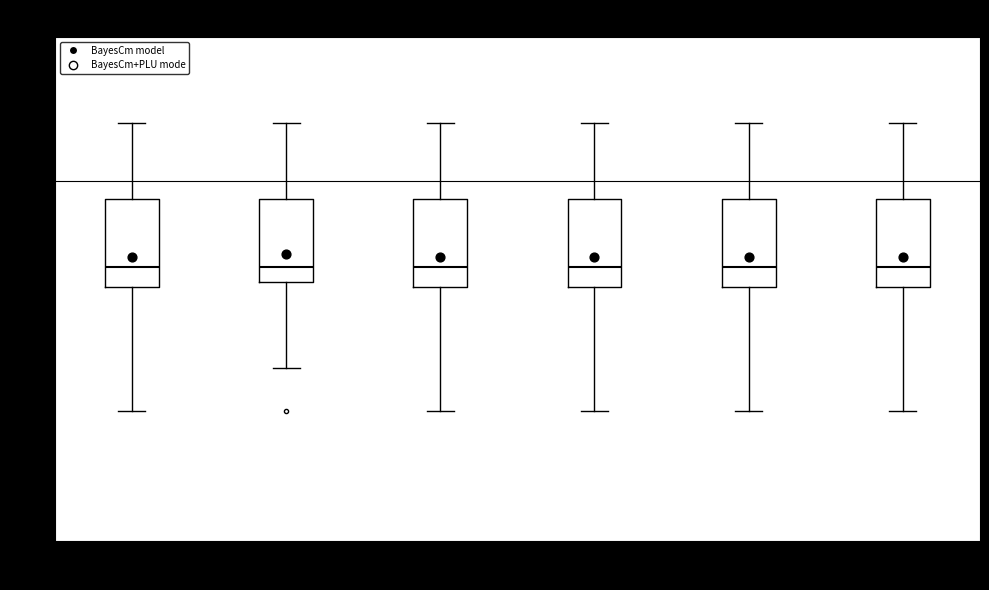

Reading left to right, read every box against the y-axis: the position of its median line, the range the box covers, and the ends of its whiskers. The values are not printed on the chart, so give them approximately, as read against the axis.

00:00-04:00: median 0.88, box 0.85 to 0.98, whiskers 0.68 to 1.08
04:00-08:00: median 0.88, box 0.86 to 0.98, whiskers 0.74 to 1.08
08:00-12:00: median 0.88, box 0.85 to 0.98, whiskers 0.68 to 1.08
12:00-16:00: median 0.88, box 0.85 to 0.98, whiskers 0.68 to 1.08
16:00-20:00: median 0.88, box 0.85 to 0.98, whiskers 0.68 to 1.08
20:00-24:00: median 0.88, box 0.85 to 0.98, whiskers 0.68 to 1.08